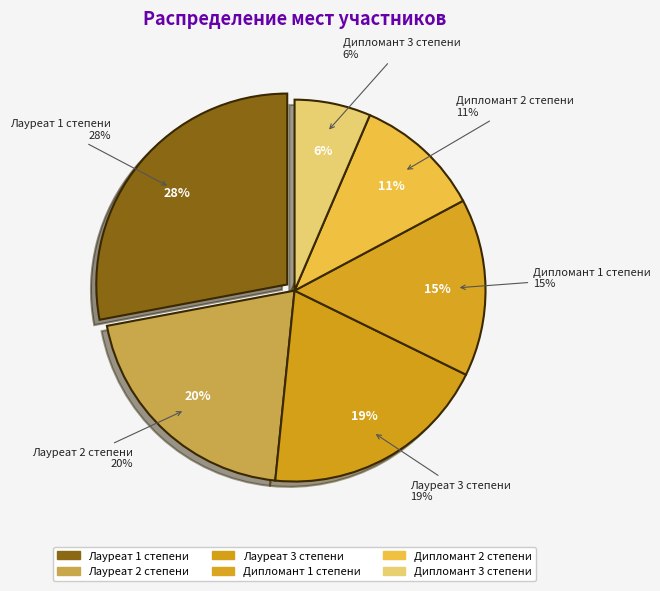

To the nearest percent, what is the difference between the largest and smallest slice percentages?

22%